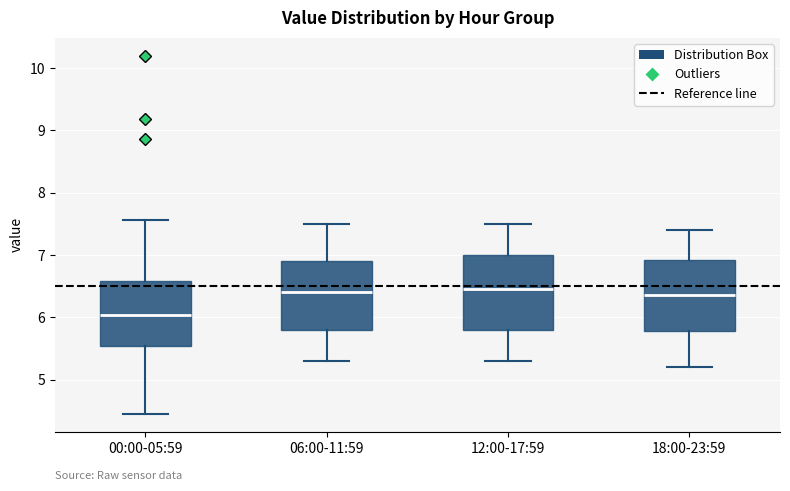

Reading left to right, transcribe this box plot: for each box, give where its median line is, the range the box spans, and where its two whiskers end, as read against the y-axis. The values are not printed on the chart, so give them approximately, as read against the axis.

00:00-05:59: median 6.0, box 5.5 to 6.6, whiskers 4.5 to 7.6
06:00-11:59: median 6.4, box 5.8 to 6.9, whiskers 5.3 to 7.5
12:00-17:59: median 6.5, box 5.8 to 7.0, whiskers 5.3 to 7.5
18:00-23:59: median 6.4, box 5.8 to 6.9, whiskers 5.2 to 7.4